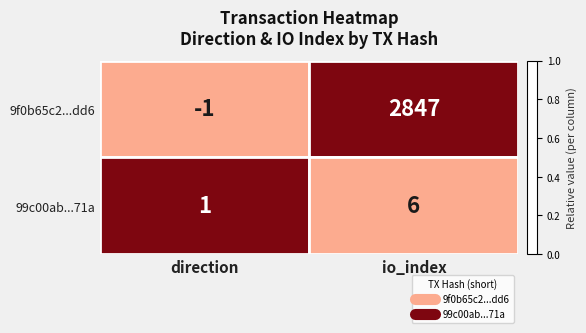

Rank the categories by 99c00ab...71a value from highest to lowest.

io_index, direction